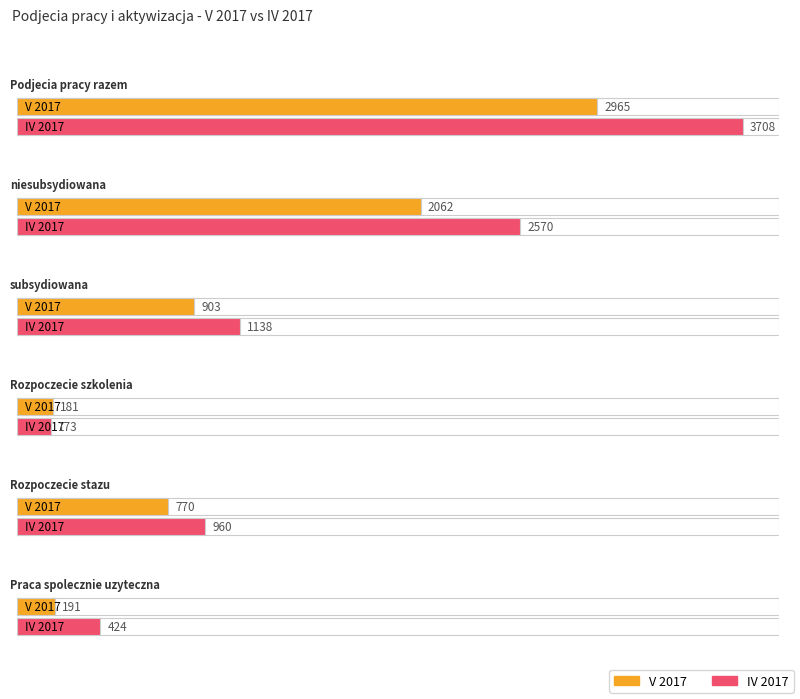

What is the difference between the highest and lowest values at V 2017?

2784